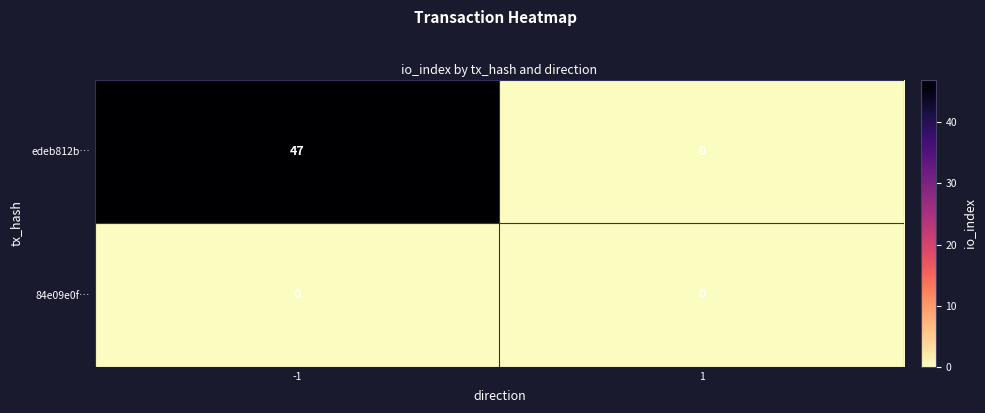

How many series are shown in this chart?

2